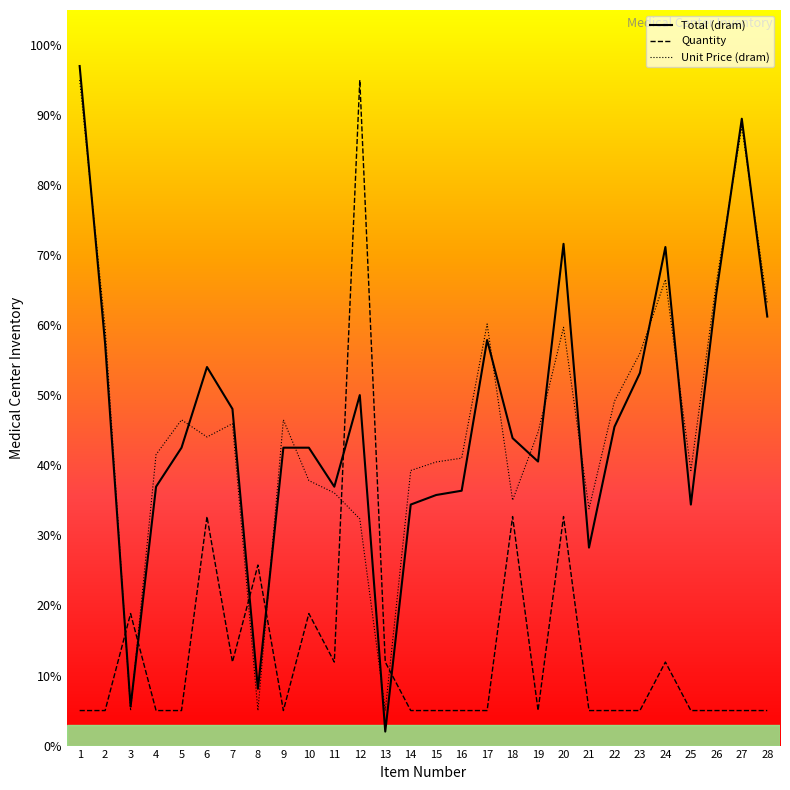

How many times do Quantity and Unit Price (dram) cross each other?

6